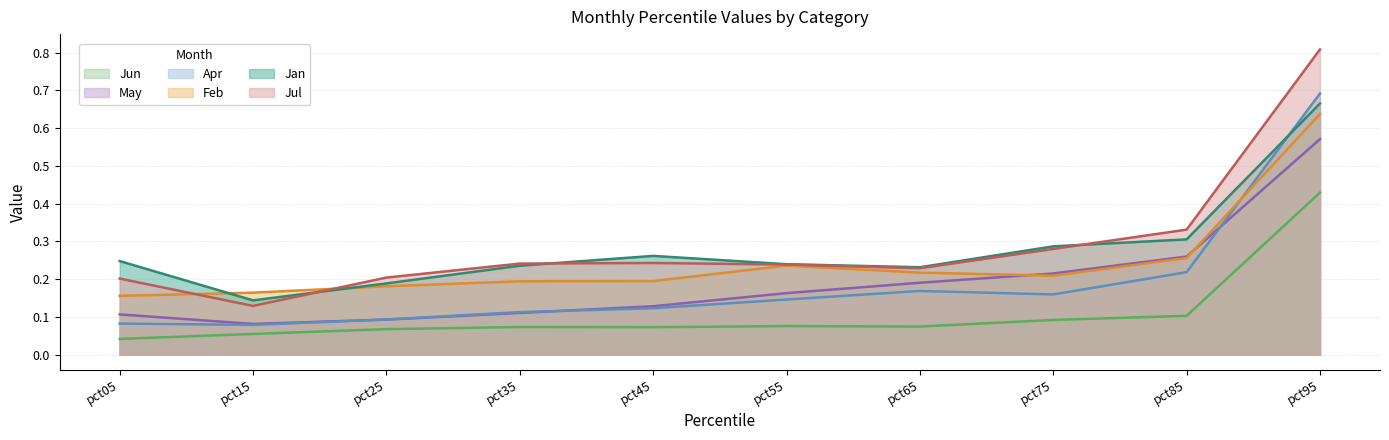

What is the maximum value for Jul?

0.8